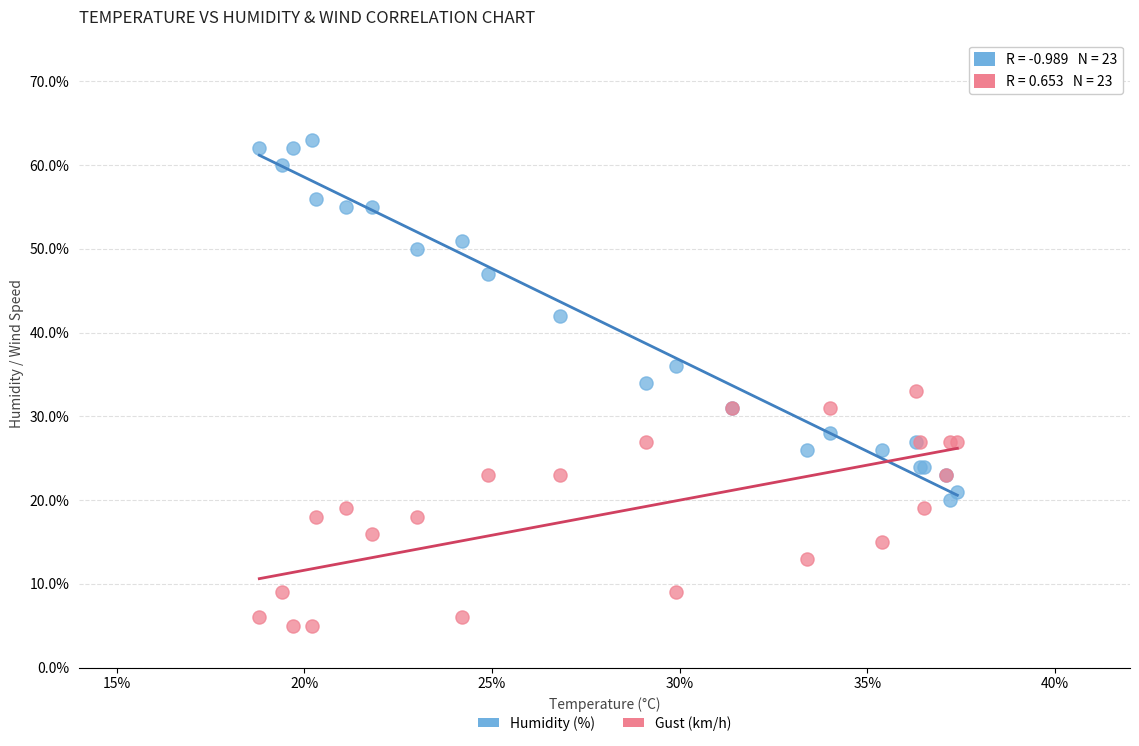

Which series reaches the maximum Y coordinate?

Humidity (%)